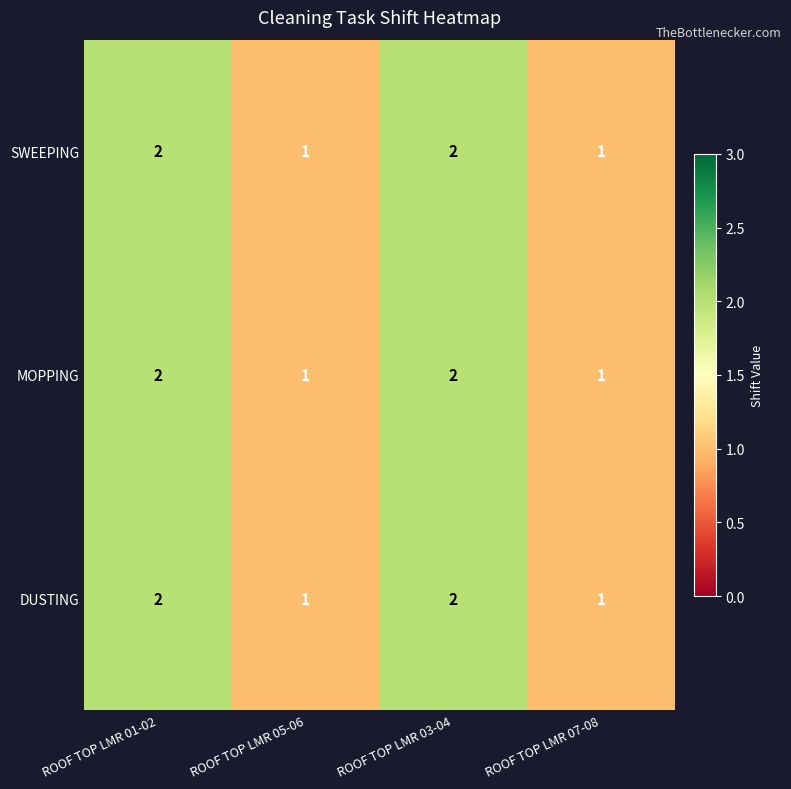

Is it true that DUSTING equals 1 at ROOF TOP LMR 07-08?

True